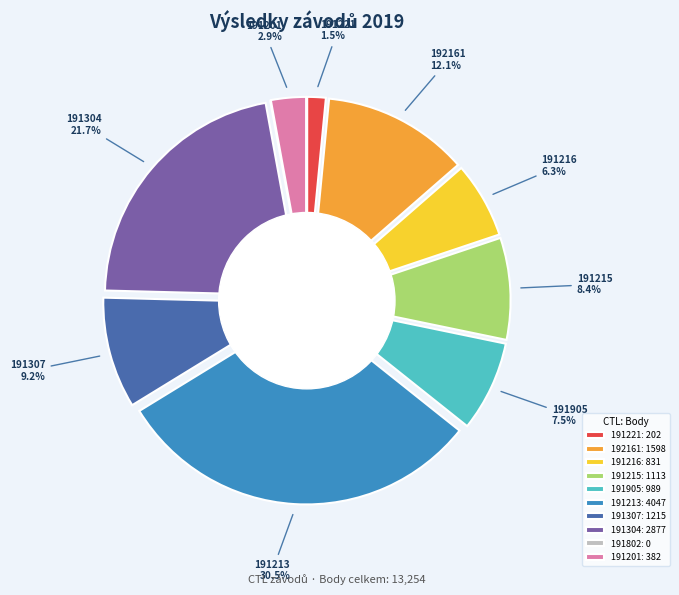

Is it true that 191802 is 0% of the pie?

True